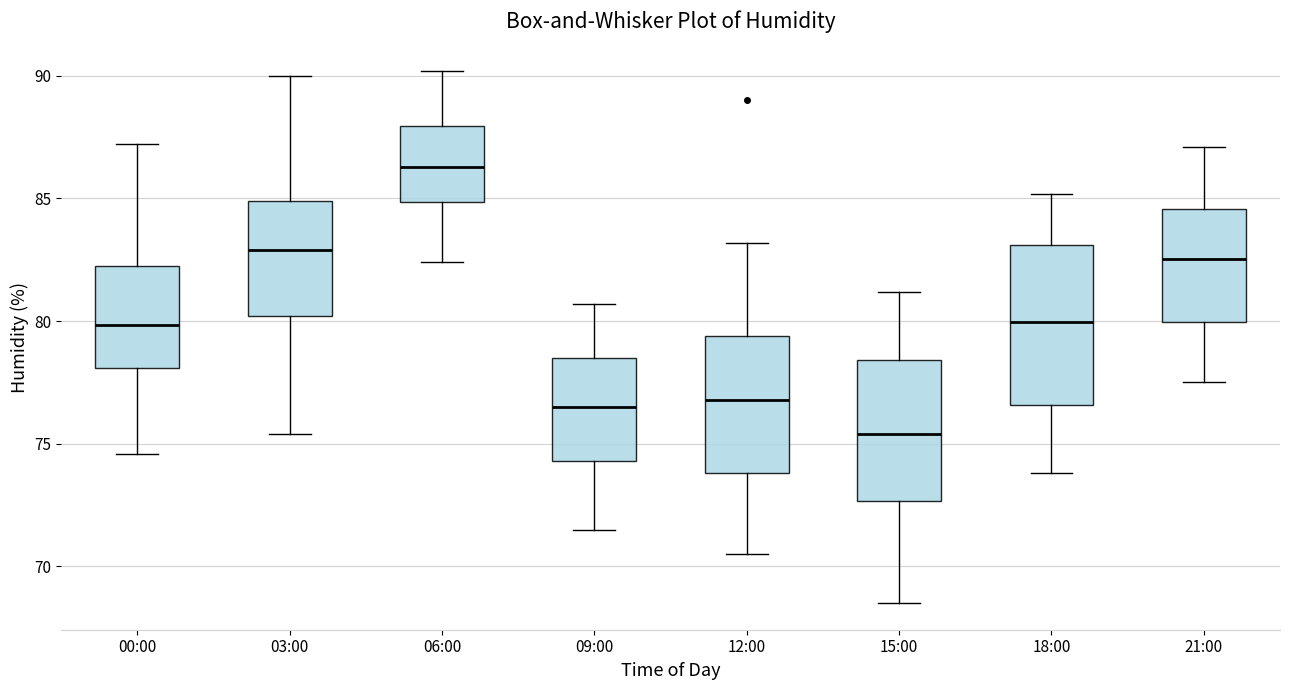

Reading left to right, transcribe this box plot: for each box, give where its median line is, the range the box spans, and where its two whiskers end, as read against the y-axis. The values are not printed on the chart, so give them approximately, as read against the axis.

00:00: median 80.0, box 78.0 to 82.5, whiskers 74.5 to 87.0
03:00: median 83.0, box 80.0 to 85.0, whiskers 75.5 to 90.0
06:00: median 86.5, box 85.0 to 88.0, whiskers 82.5 to 90.0
09:00: median 76.5, box 74.5 to 78.5, whiskers 71.5 to 80.5
12:00: median 77.0, box 74.0 to 79.5, whiskers 70.5 to 83.0
15:00: median 75.5, box 72.5 to 78.5, whiskers 68.5 to 81.0
18:00: median 80.0, box 76.5 to 83.0, whiskers 74.0 to 85.0
21:00: median 82.5, box 80.0 to 84.5, whiskers 77.5 to 87.0